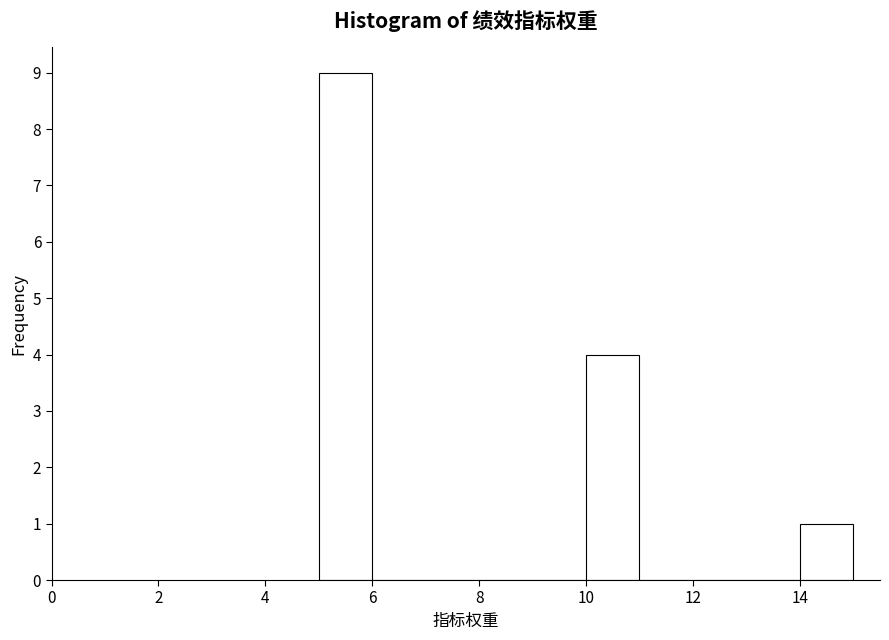

How tall is the bar that spans 5 to 6 on the x-axis? The values are not printed on the chart, so give them approximately, as read against the axis.

9